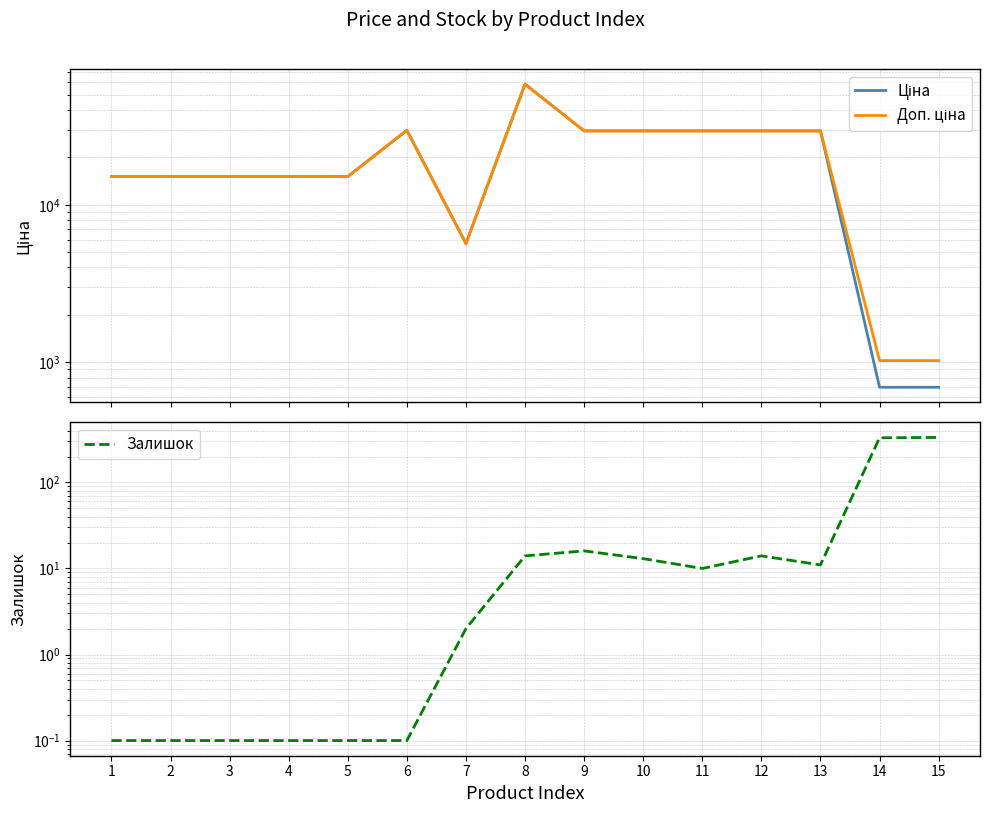

Reading left to right, list all the values displayed in this chart.

Ціна: 15120.0	15120.0	15120.0	15120.0	15120.0	29747.2	5673.8	58426.5	29491.5	29491.5	29491.5	29491.5	29491.5	693.7	693.7
Доп. ціна: 15120.0	15120.0	15120.0	15120.0	15120.0	29747.2	5673.8	58426.5	29491.5	29491.5	29491.5	29491.5	29491.5	1024.6	1024.6
Залишок: 0.1	0.1	0.1	0.1	0.1	0.1	2.0	14.0	16.0	13.0	10.0	14.0	11.0	330.0	333.0